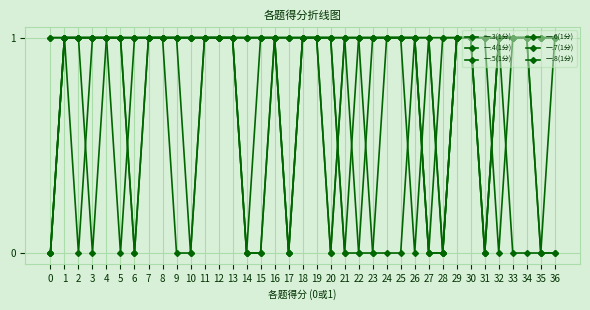

Where do 一.4(1分) and 一.3(1分) first cross each other?

5 and 6